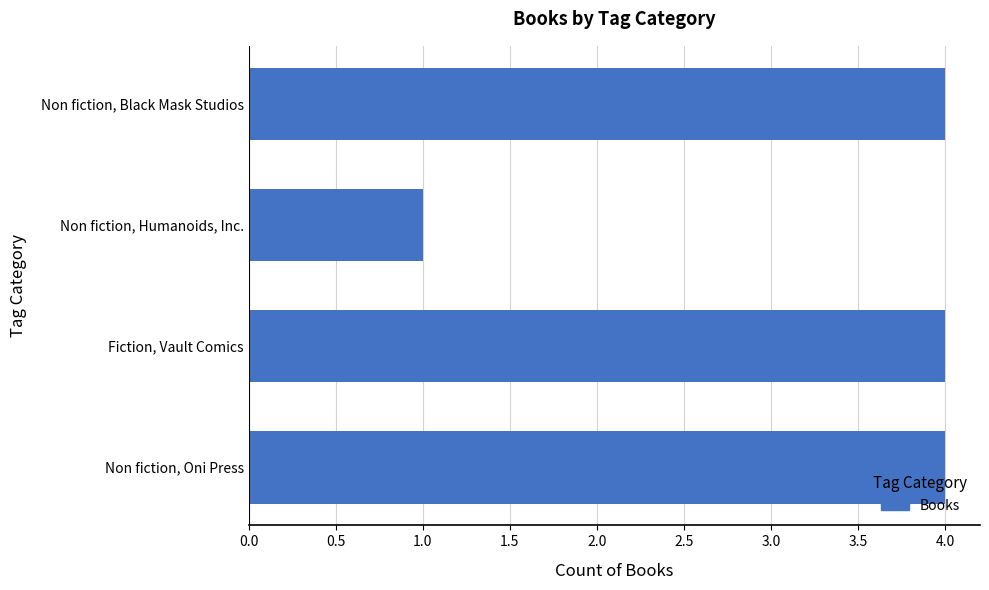

Read the value at Non fiction, Oni Press.

4